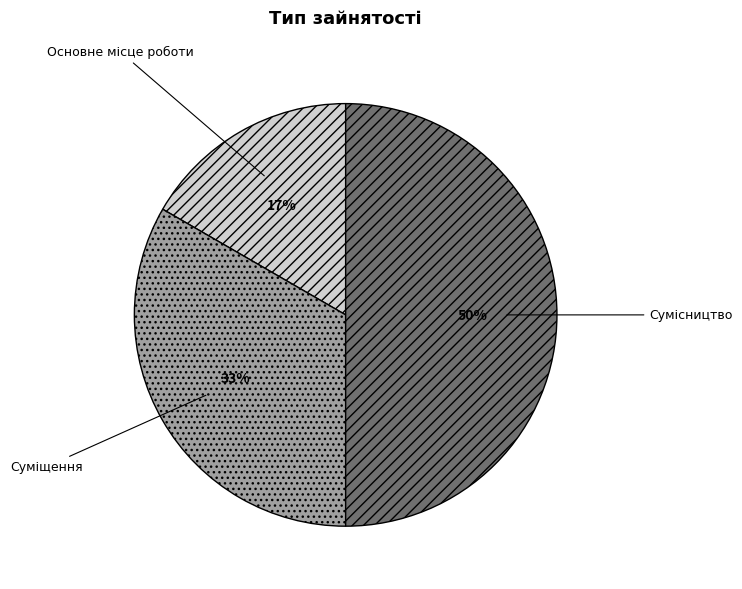

To the nearest percent, what percentage of the pie is Суміщення?

33%